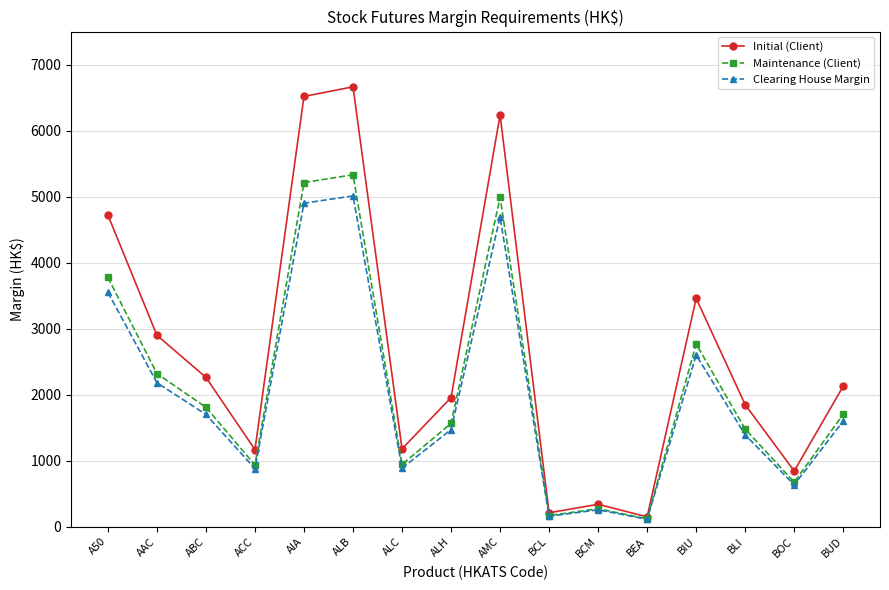

What is the smallest value displayed?

112